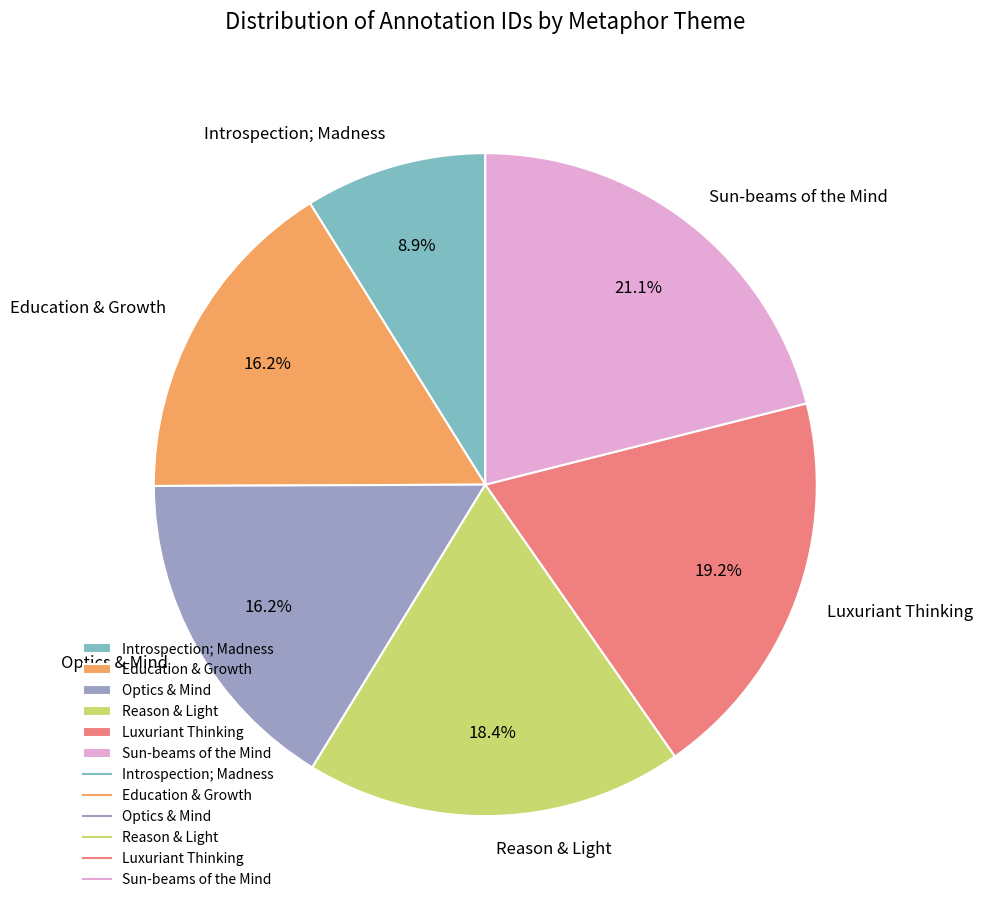

True or false: Sun-beams of the Mind accounts for 32% of the total.

False